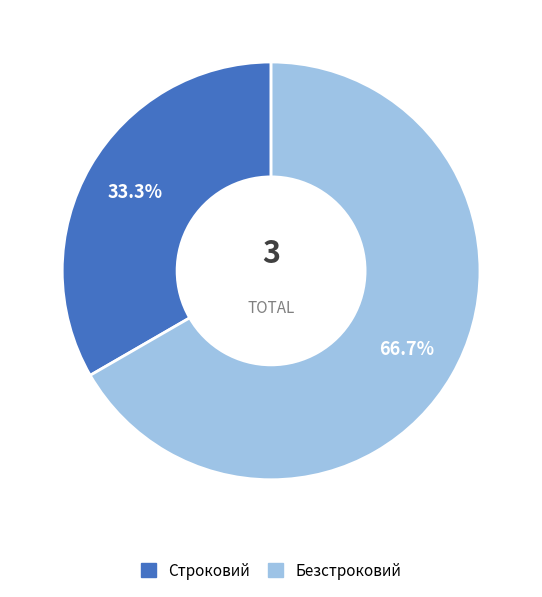

Between Строковий and Безстроковий, which is larger?

Безстроковий